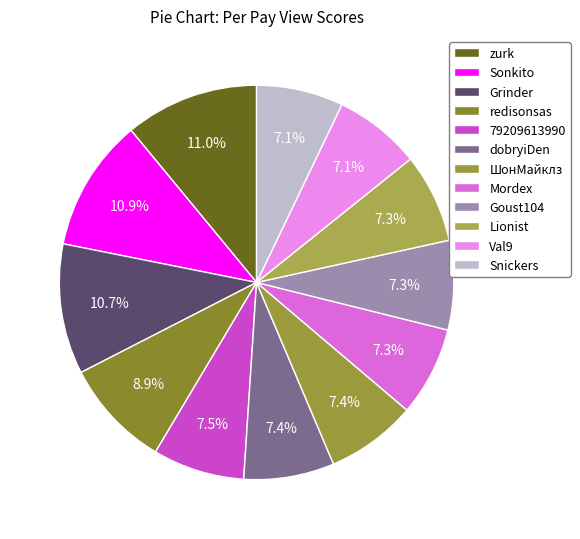

Does any single category account for the majority?

No